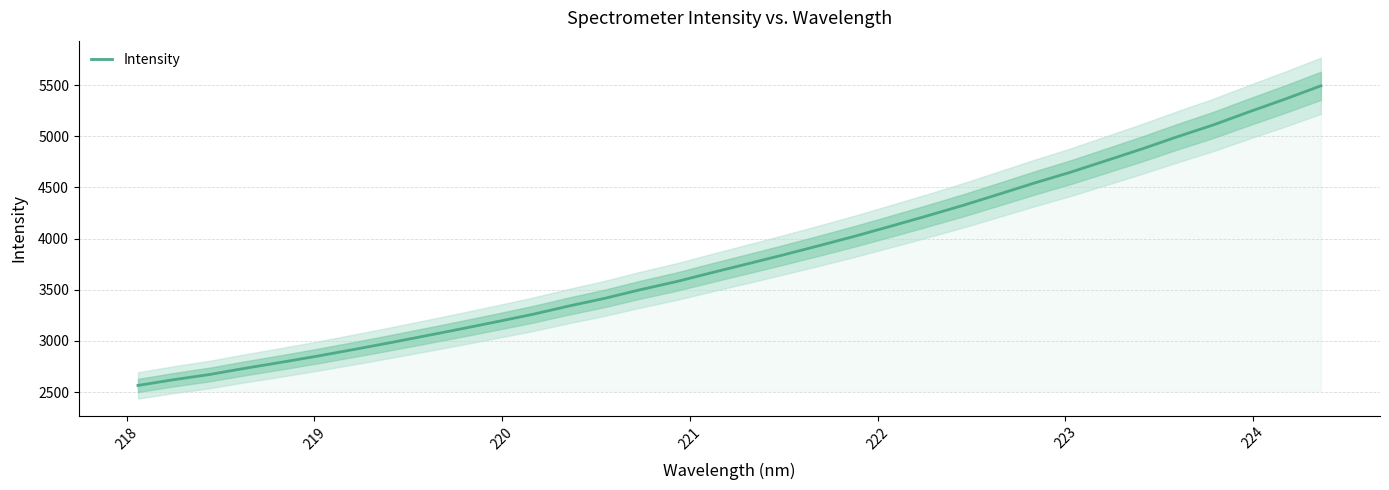

True or false: there are more than 2 points higher than both neighbors.

False